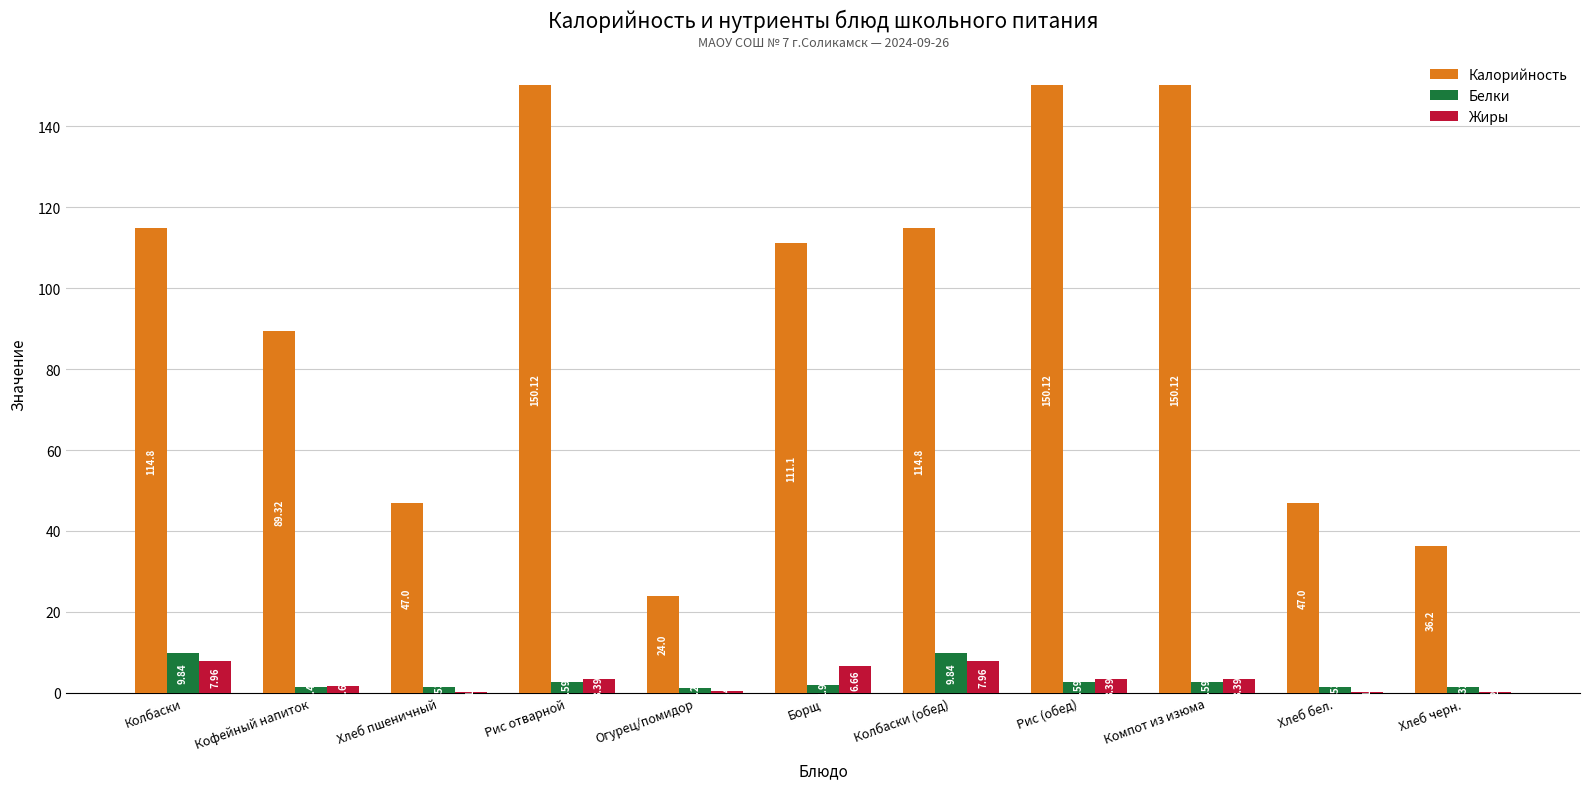

What are all the series names shown in the legend?

Калорийность, Белки, Жиры